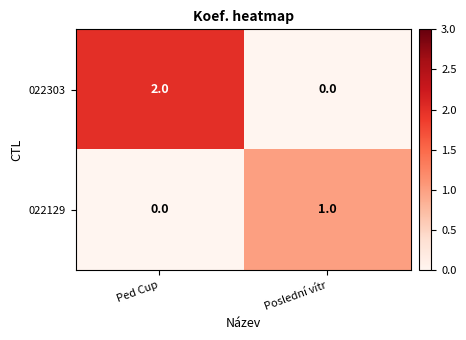

List the labels in order of 022303 value, smallest first.

Poslední vítr, Ped Cup